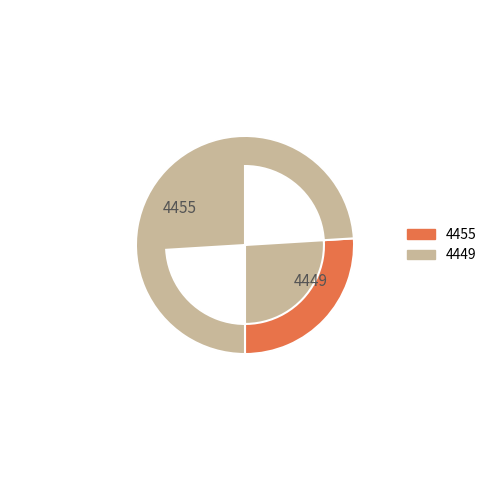

Is it true that 4449 is 74% of the pie?

True